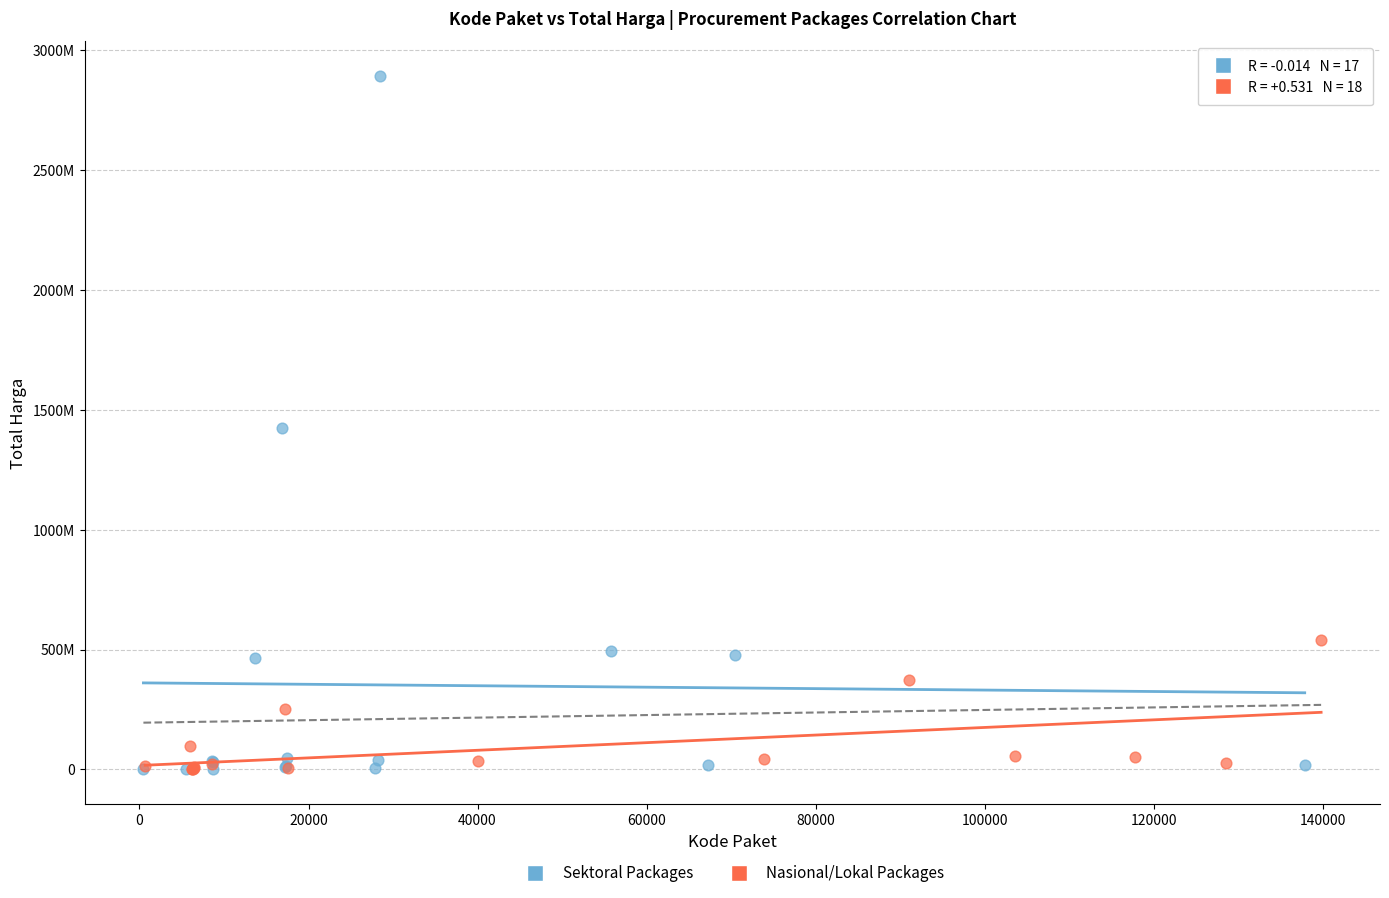

What are all the series names shown in the legend?

Sektoral Packages, Nasional/Lokal Packages